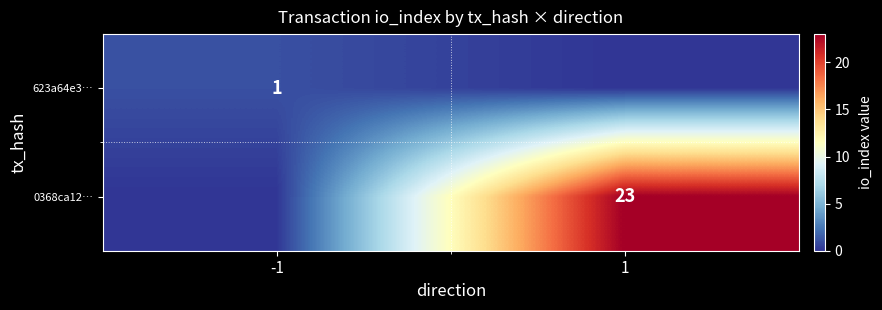

The value of 0368ca12… at 1 is 23. True or false?

True